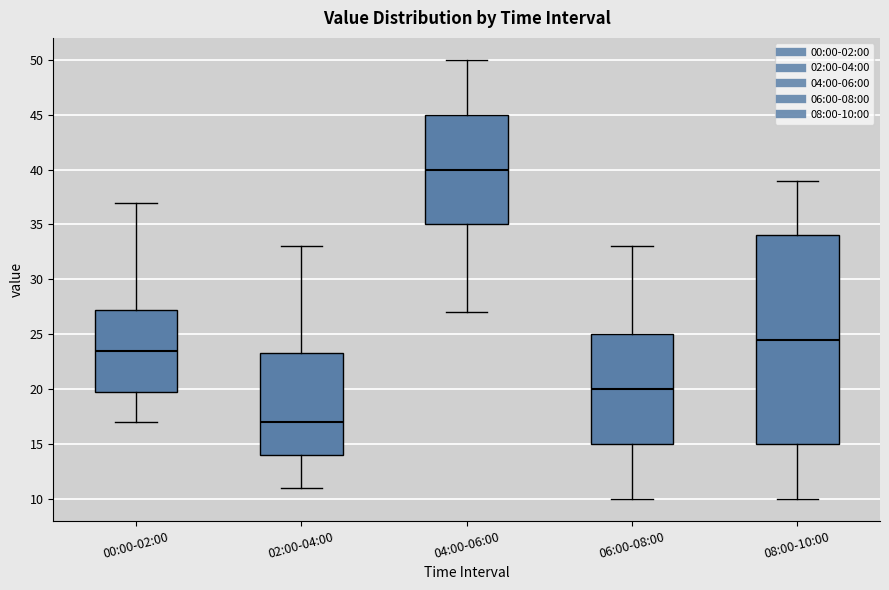

Where is the upper edge of the box for 02:00-04:00 on the y-axis? The values are not printed on the chart, so give them approximately, as read against the axis.

23.5